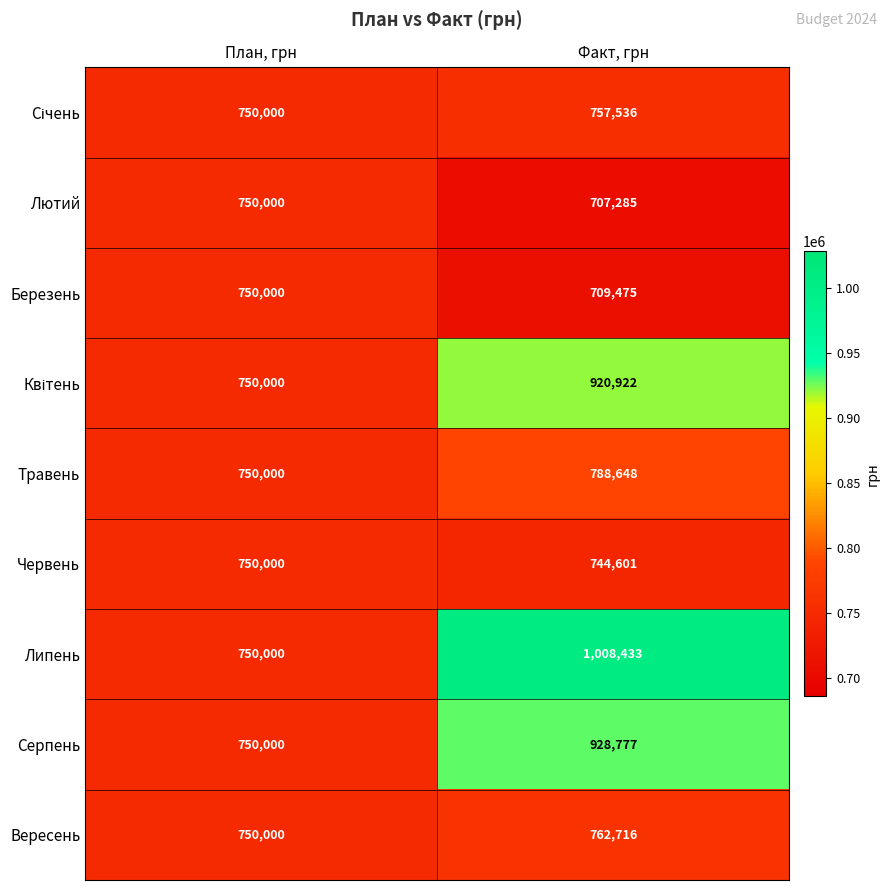

True or false: Липень has a value of 750000 at План, грн.

True